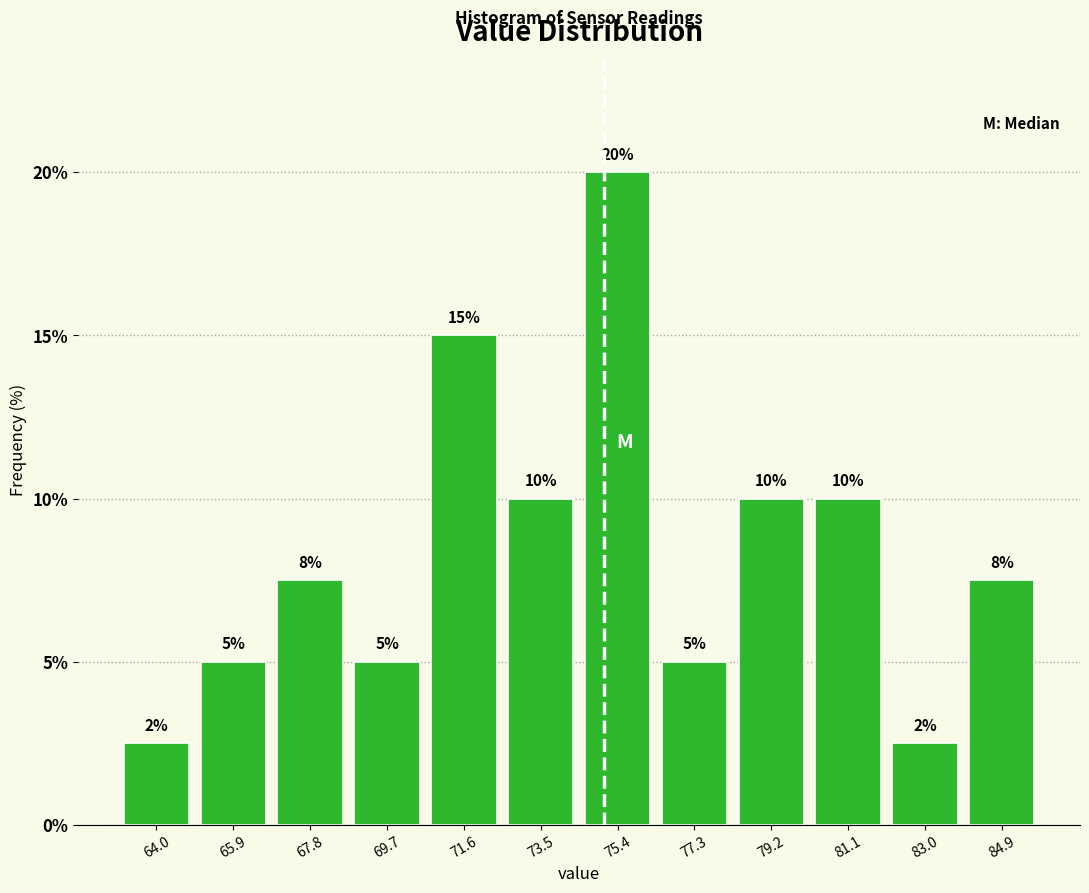

Over which range of the x-axis is the bar tallest?

74.4 to 76.4